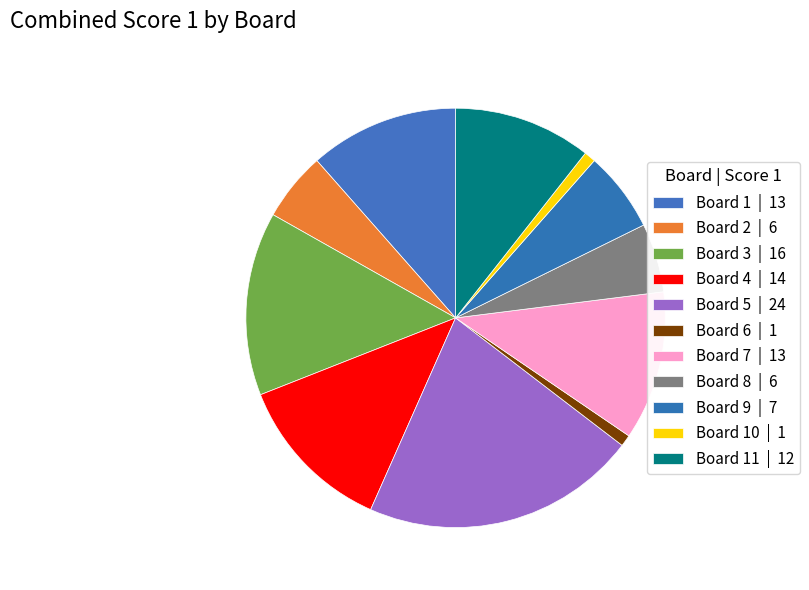

How many slices are in this pie chart?

11